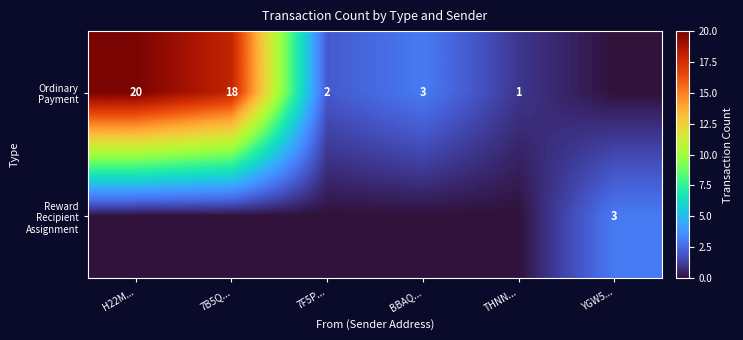

The Ordinary Payment series shows 2 at BBAQ.... True or false?

False